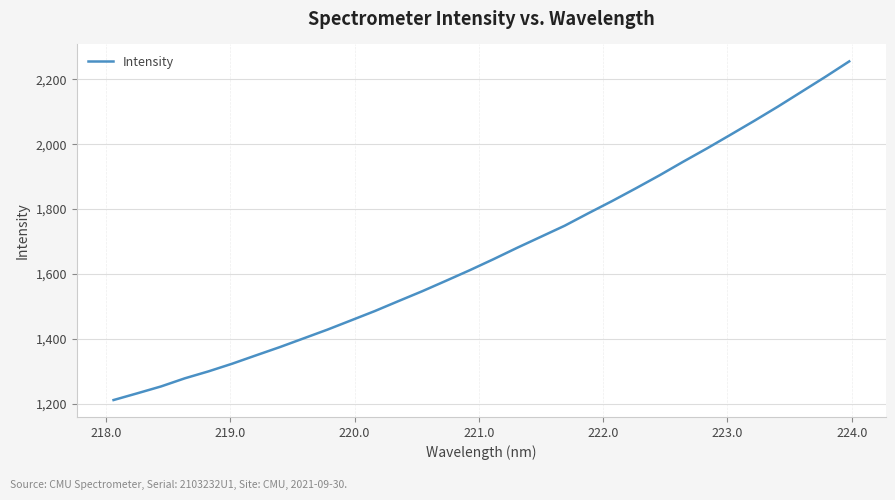

What is the difference between the maximum and minimum values?

1044.6